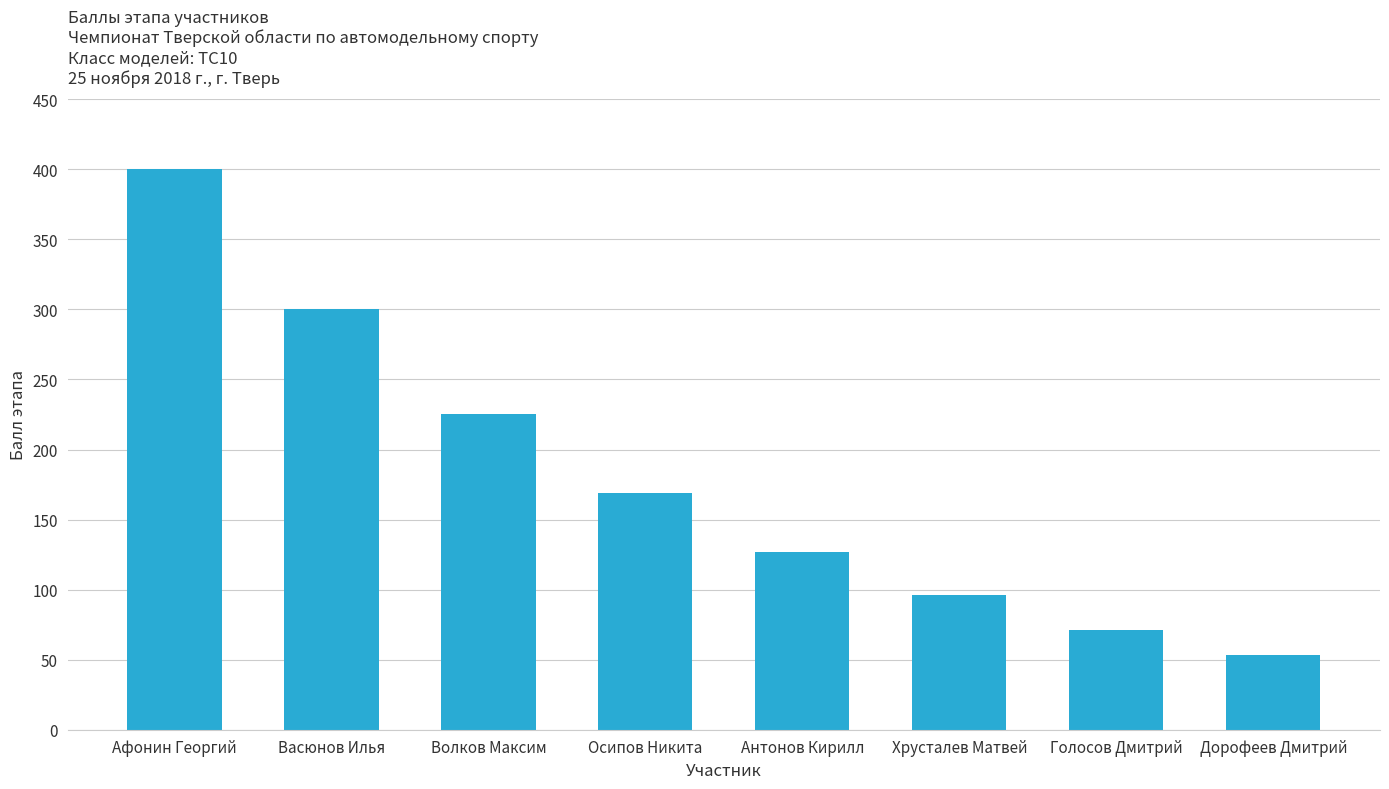

Is it true that the value at Волков Максим is 225?

True